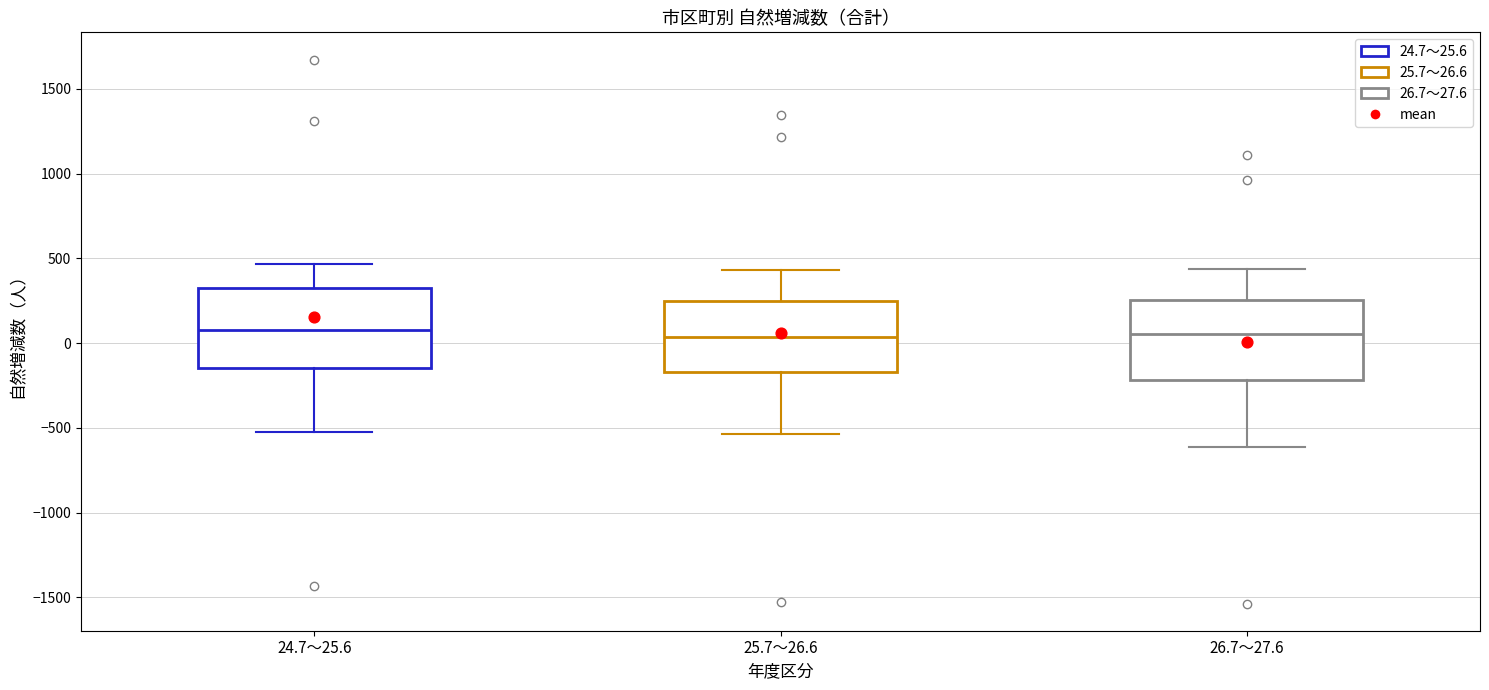

Reading left to right, read every box against the y-axis: the position of its median line, the range the box covers, and the ends of its whiskers. The values are not printed on the chart, so give them approximately, as read against the axis.

24.7～25.6: median 100, box -150 to 350, whiskers -500 to 450
25.7～26.6: median 50, box -150 to 250, whiskers -550 to 450
26.7～27.6: median 50, box -200 to 250, whiskers -600 to 450